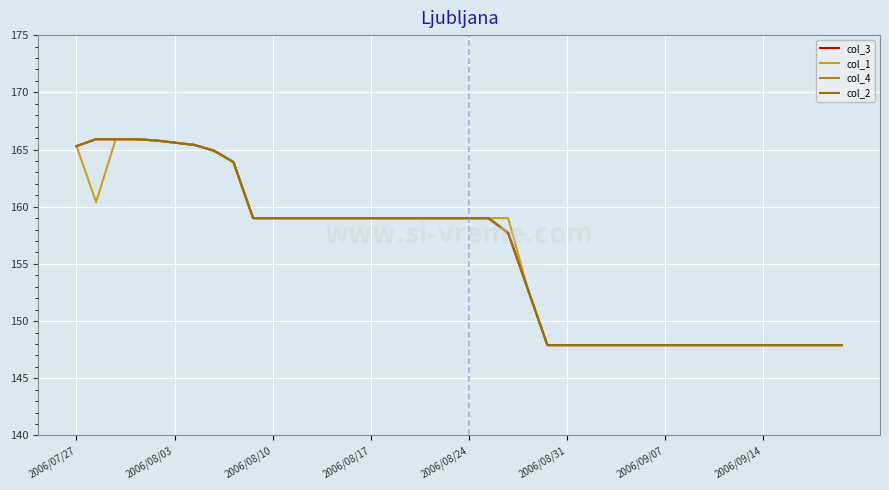

Is this an area chart (filled region under the line)?

No